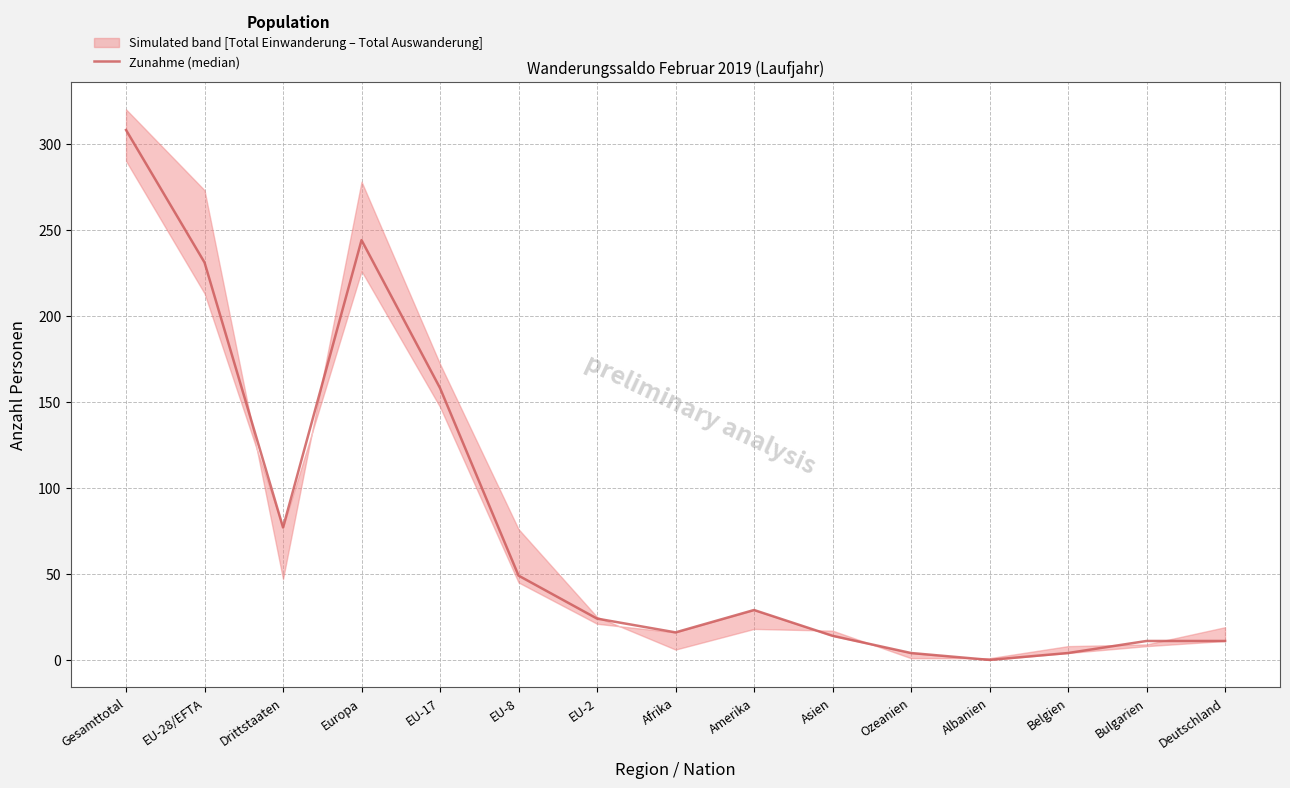

The chart shows a value of 129 at EU-28/EFTA. True or false?

False